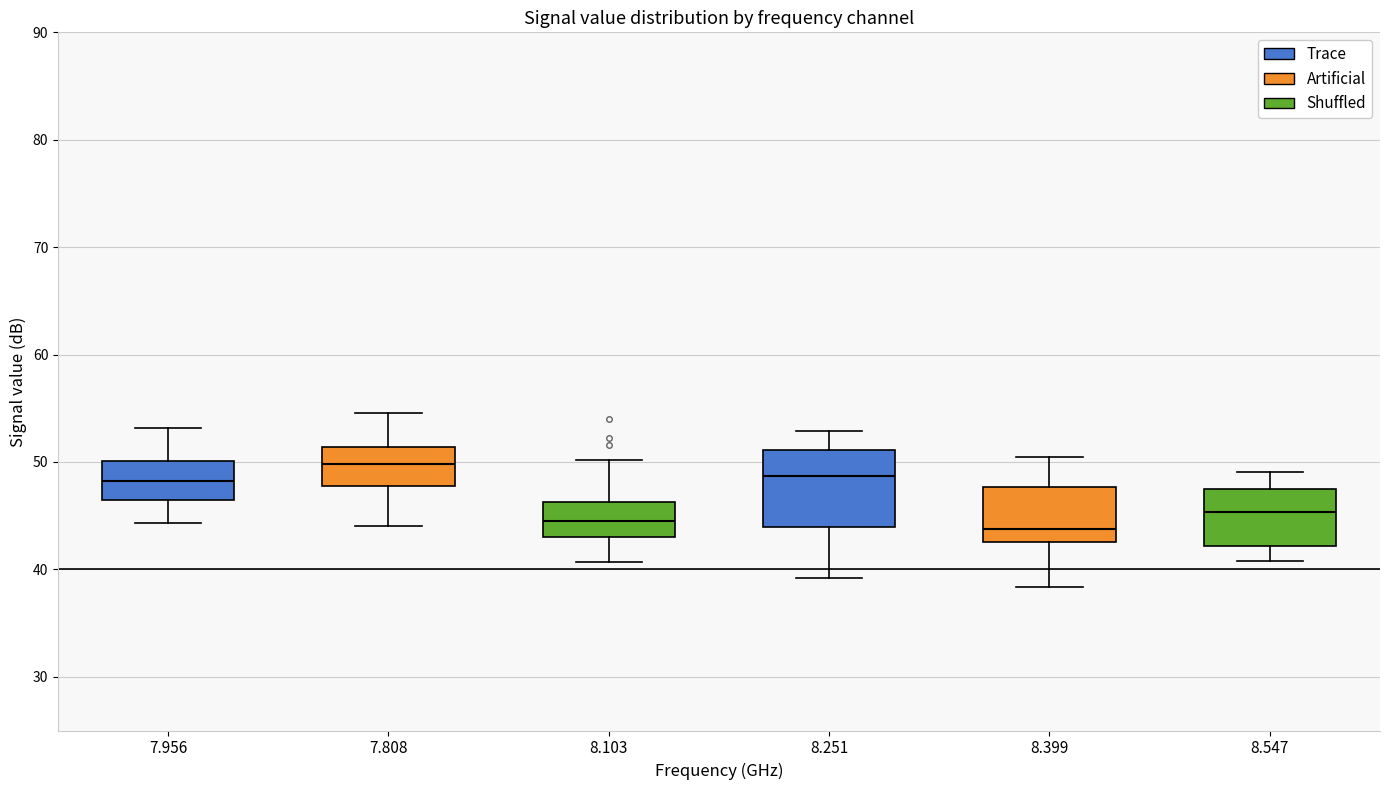

Where is the upper edge of the box at x = 7.956 on the y-axis? The values are not printed on the chart, so give them approximately, as read against the axis.

50